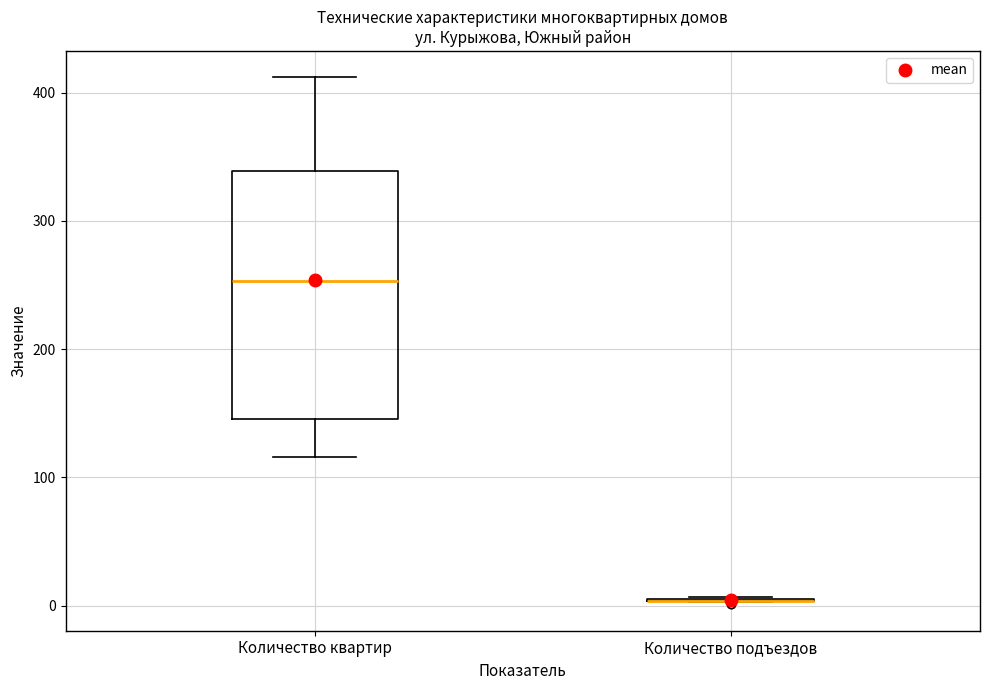

Reading left to right, transcribe this box plot: for each box, give where its median line is, the range the box spans, and where its two whiskers end, as read against the y-axis. The values are not printed on the chart, so give them approximately, as read against the axis.

Количество квартир: median 250, box 150 to 340, whiskers 120 to 410
Количество подъездов: box collapsed to a line at 0, whiskers 0 to 10